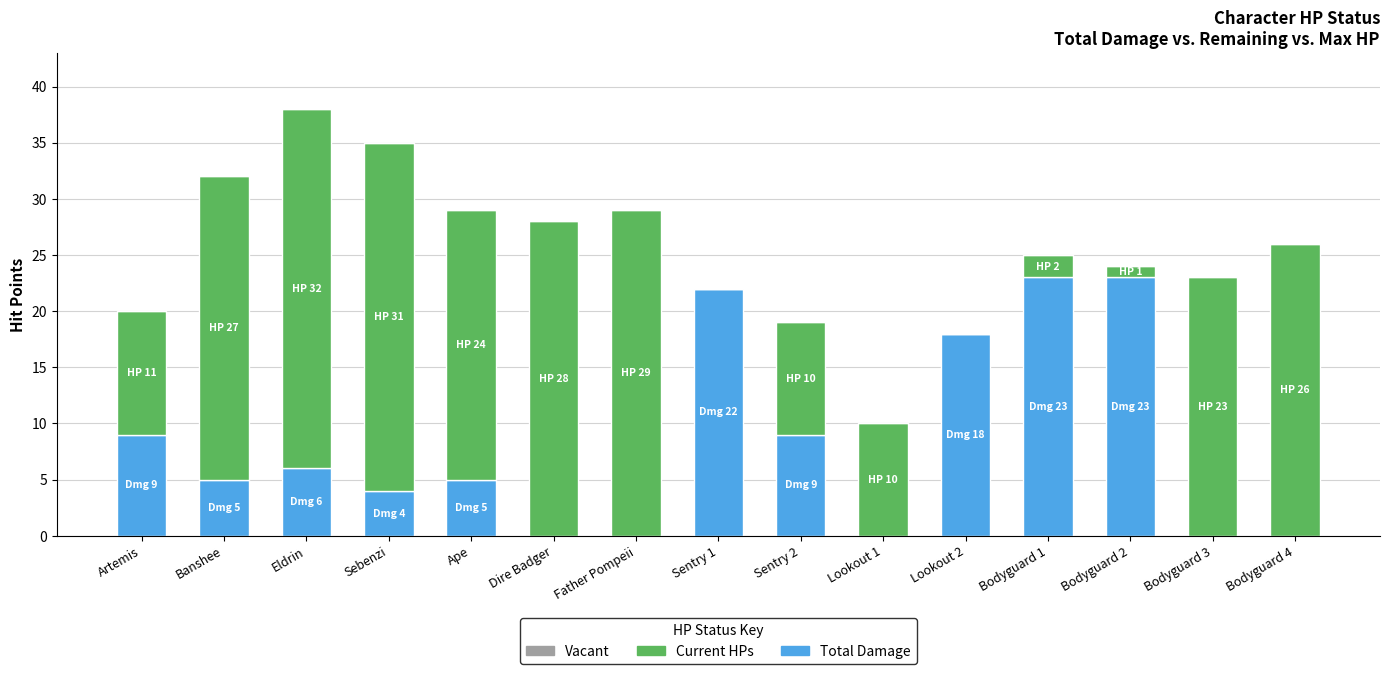

How many data points does each series have?

15